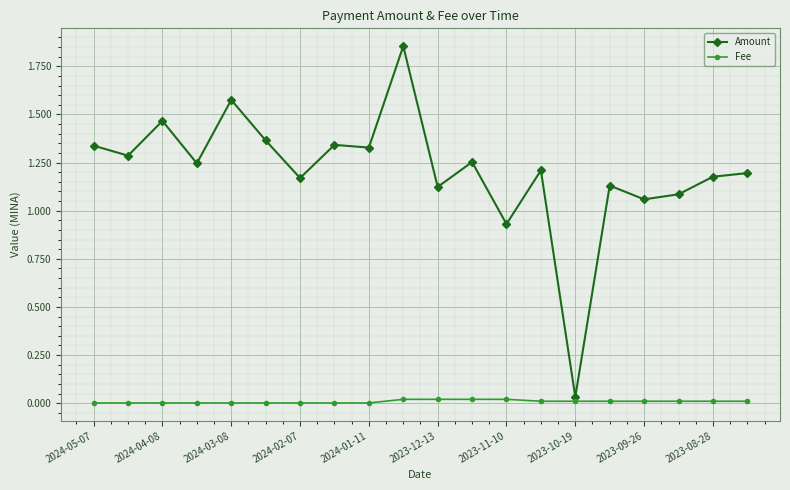

How many data points in Amount are above 1?

18